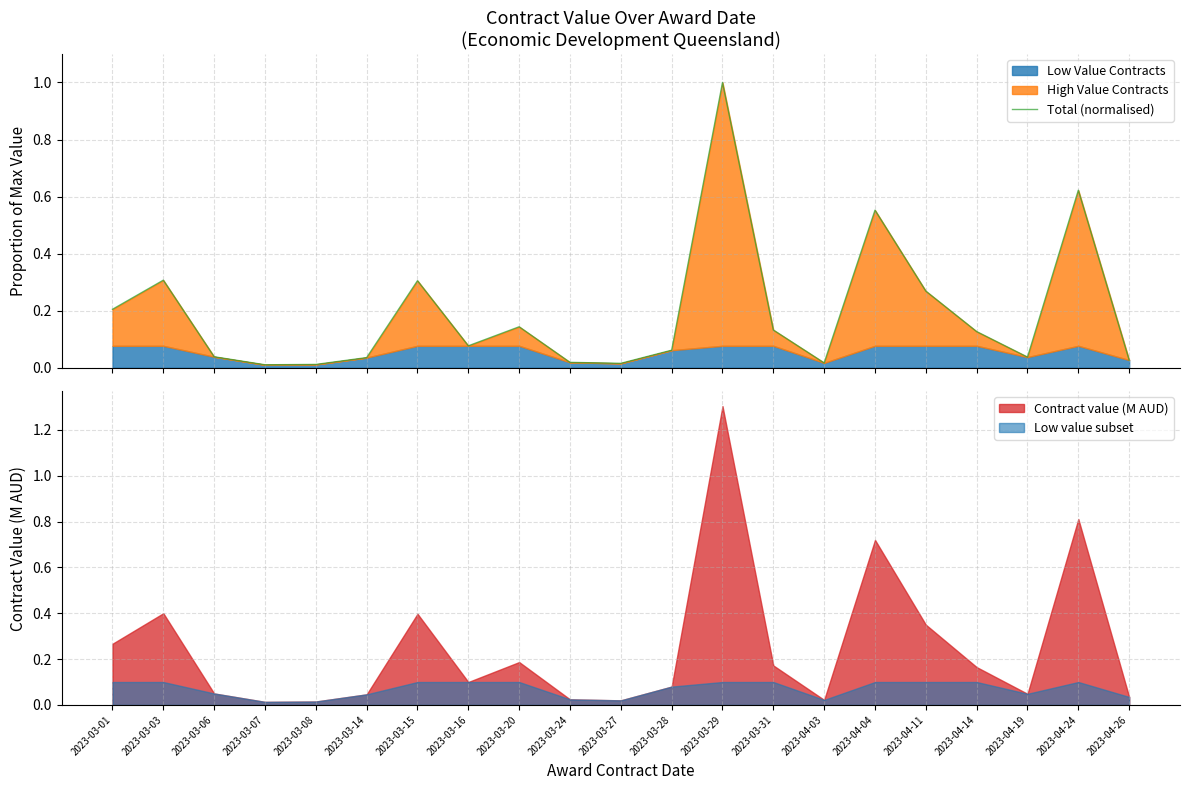

The value at 2023-03-31 is 0.1. True or false?

True